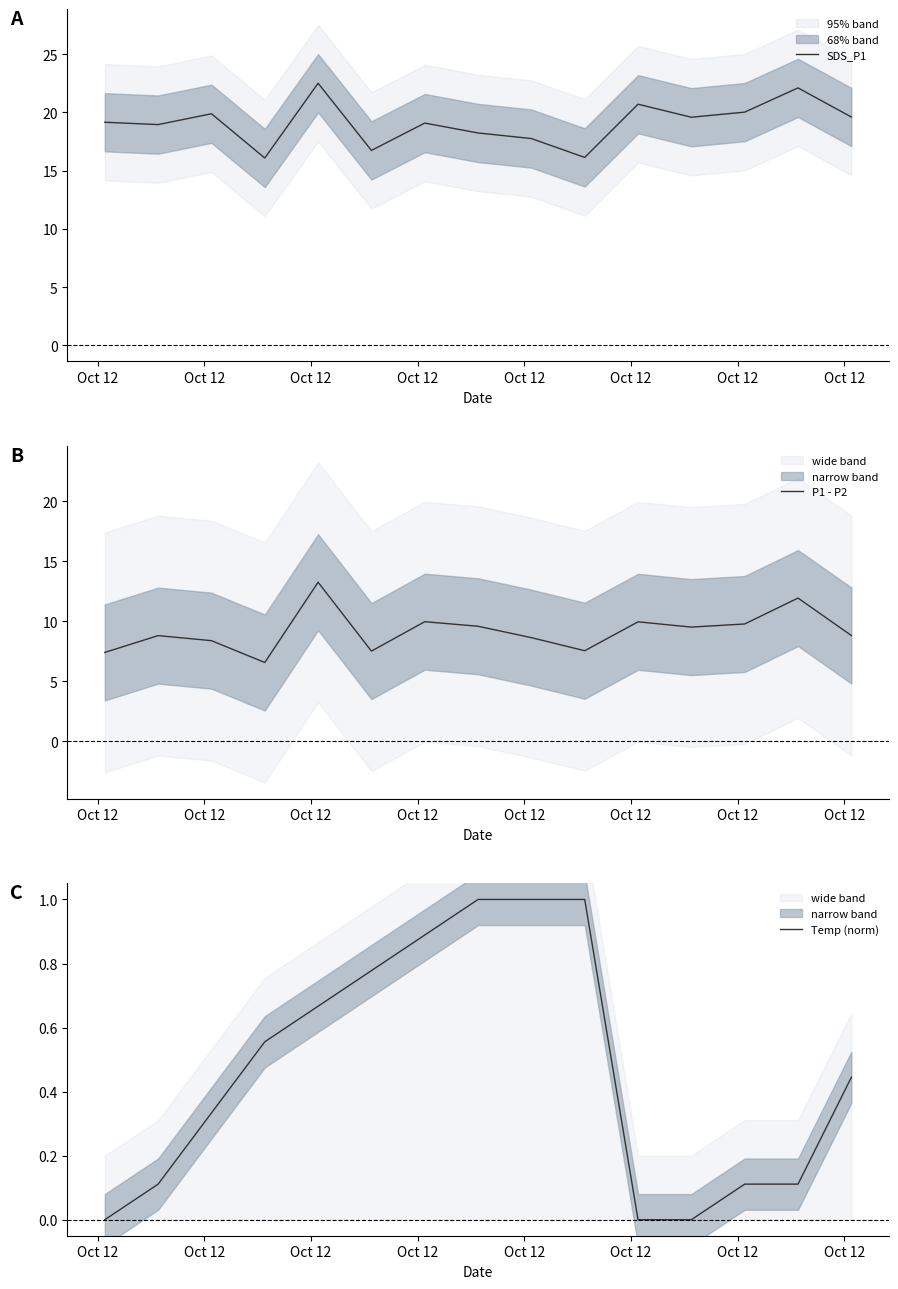

What are all the series names shown in the legend?

SDS_P1, P1 - P2, Temp (norm)